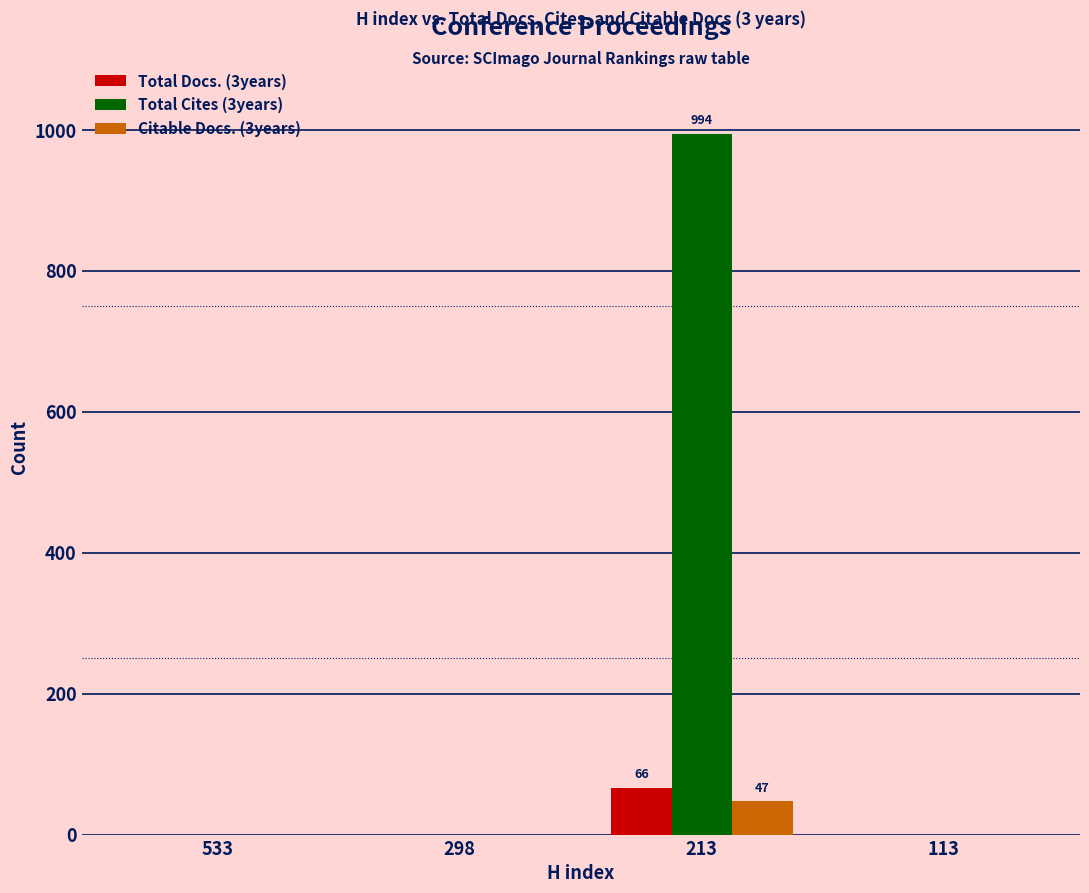

What is the greatest value displayed?

994